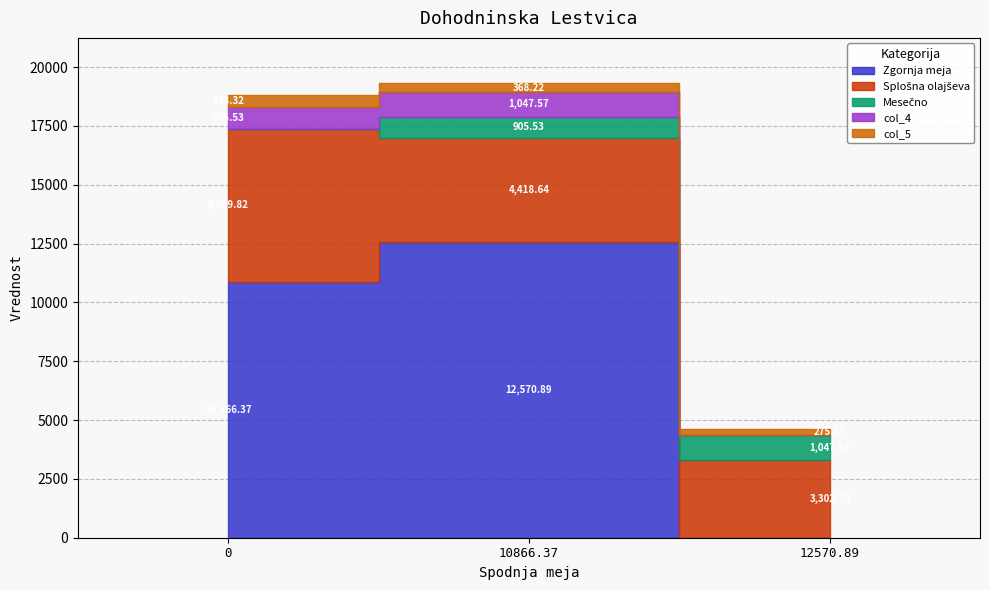

What is the label of the 1st point from the right?

12570.89